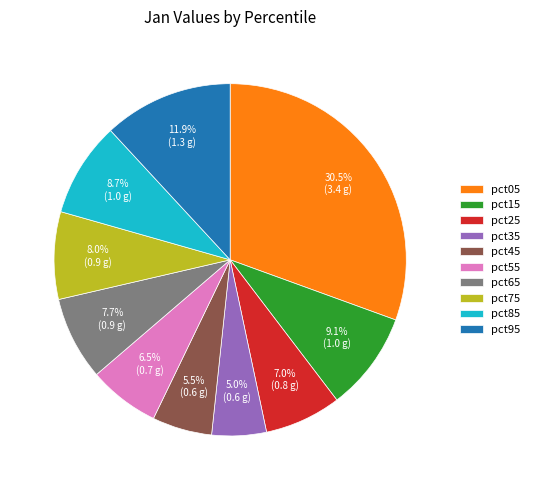

How much of the chart is everything except pct95?

88.1%